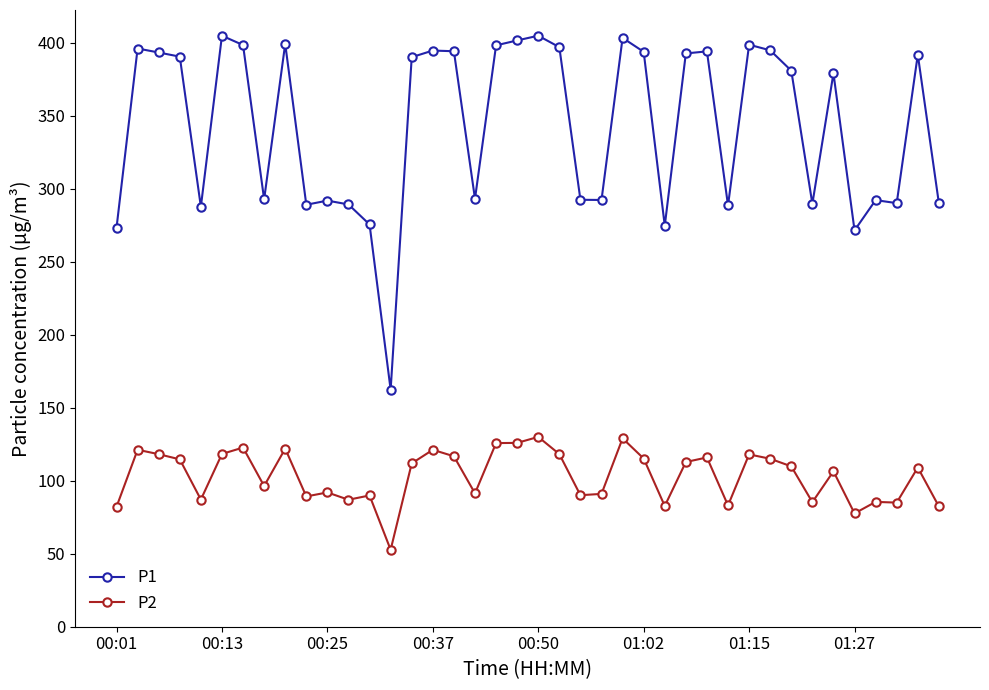

What is the value of the P1 point at the 2nd from the left?

396.0